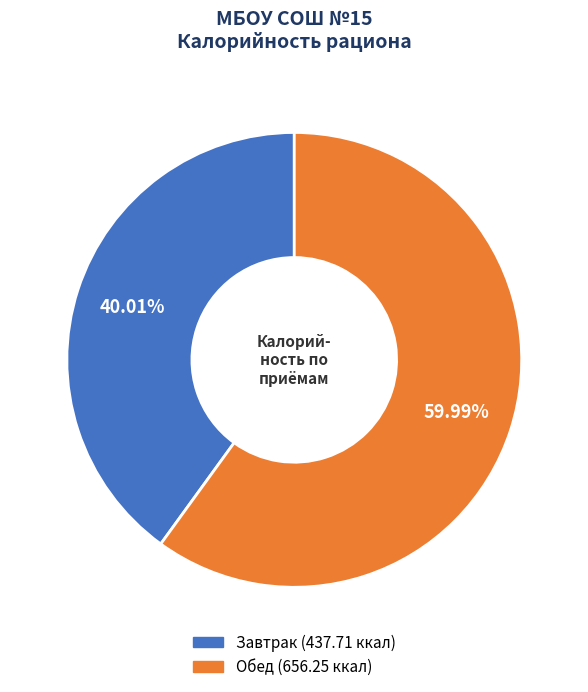

Does Завтрак account for over 50% of the chart?

No